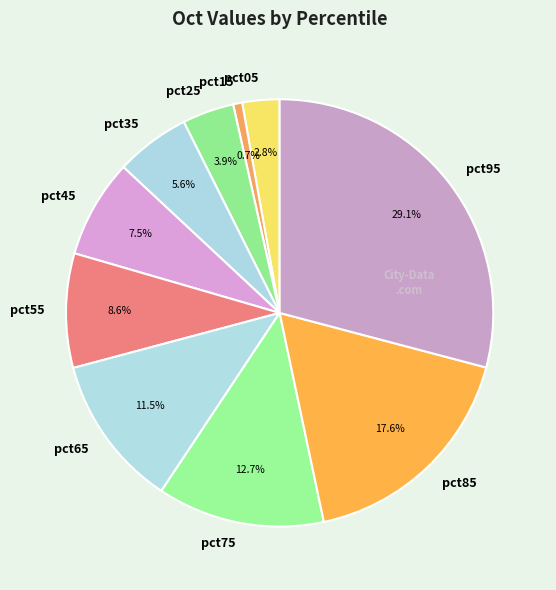

Is the sum of pct65 and pct95 greater than half?

No